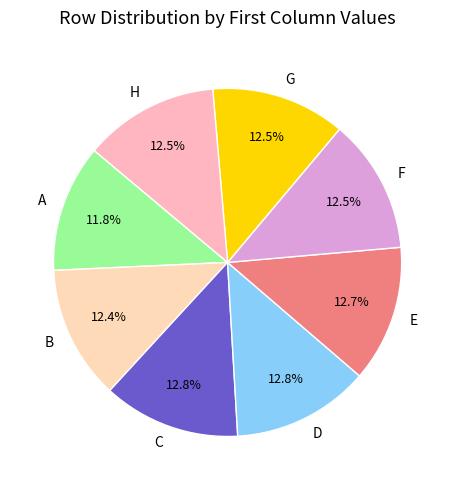

What percentage is the A slice, to the nearest percent?

12%